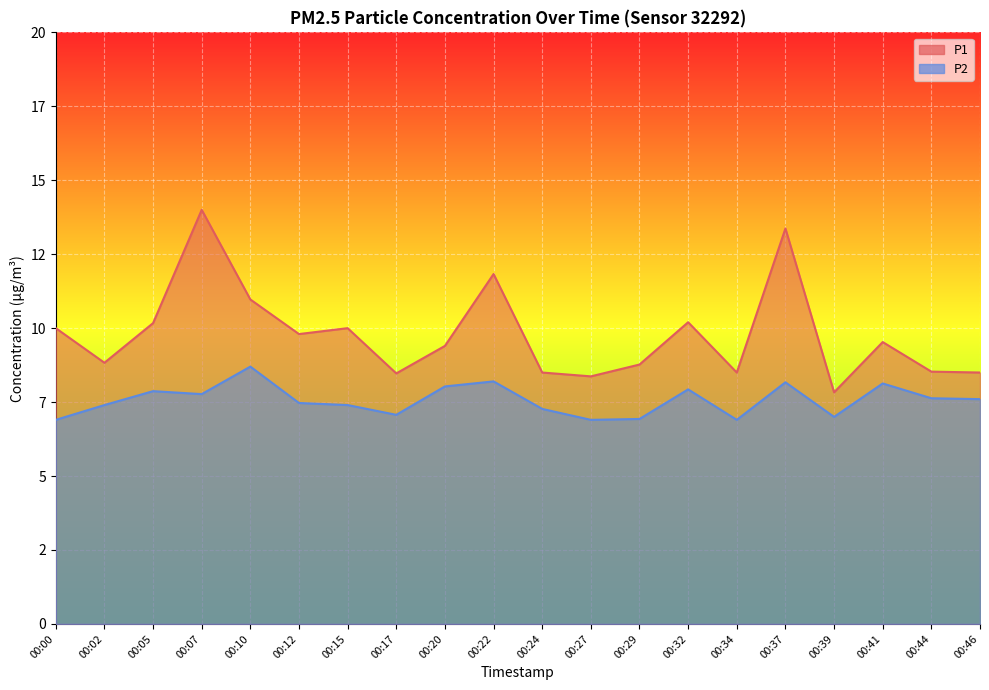

Count the number of categories in the chart.

20